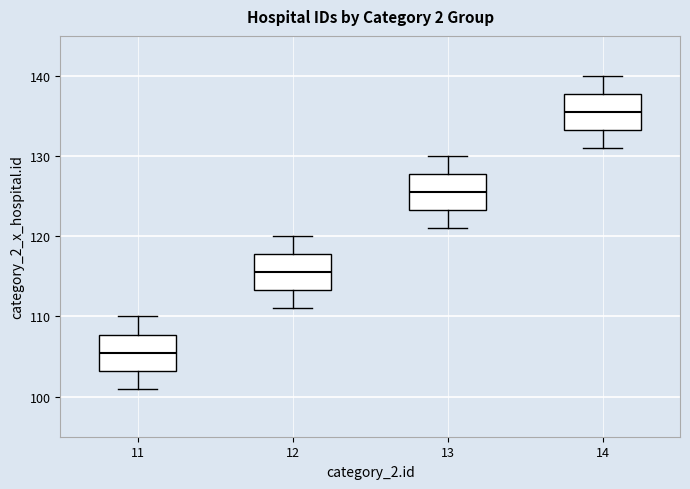

Where does the lower whisker of the box at x = 12 end on the y-axis? The values are not printed on the chart, so give them approximately, as read against the axis.

111